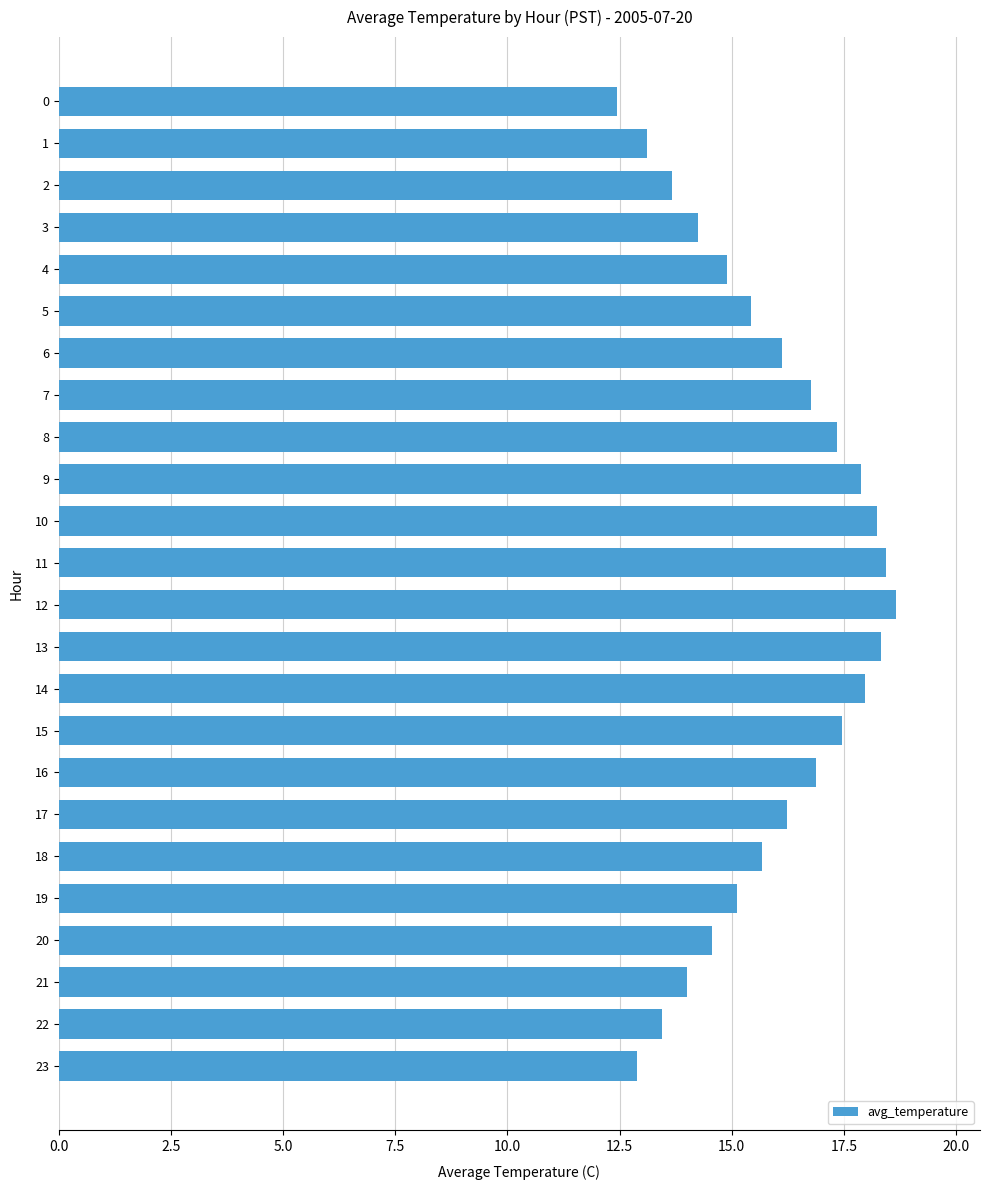

True or false: the data shows 22.8 at 3.

False